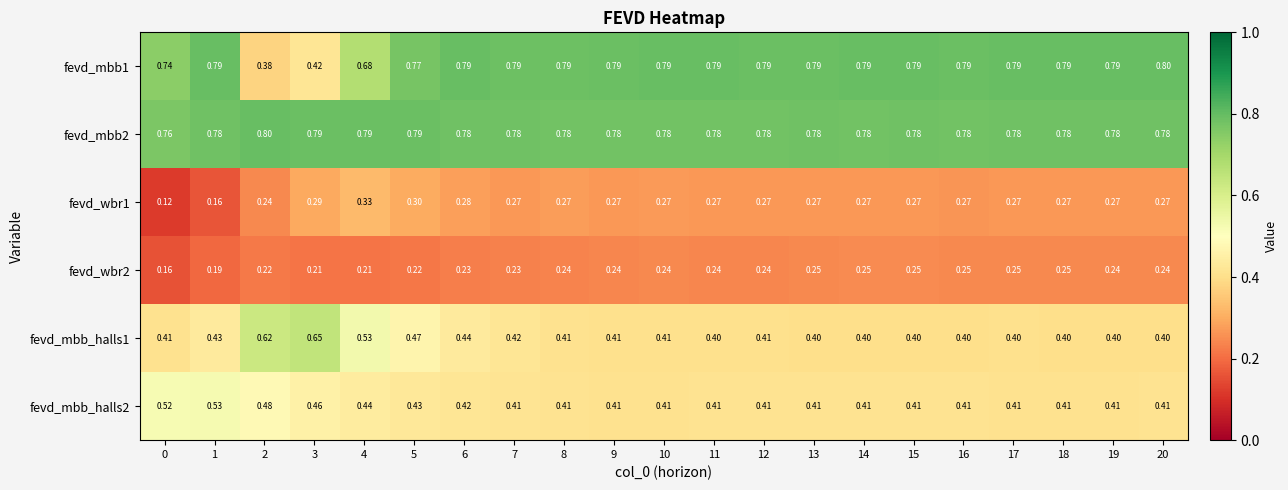

Is the value of fevd_wbr1 at 17 greater than the value of fevd_mbb_halls2 at 17?

No